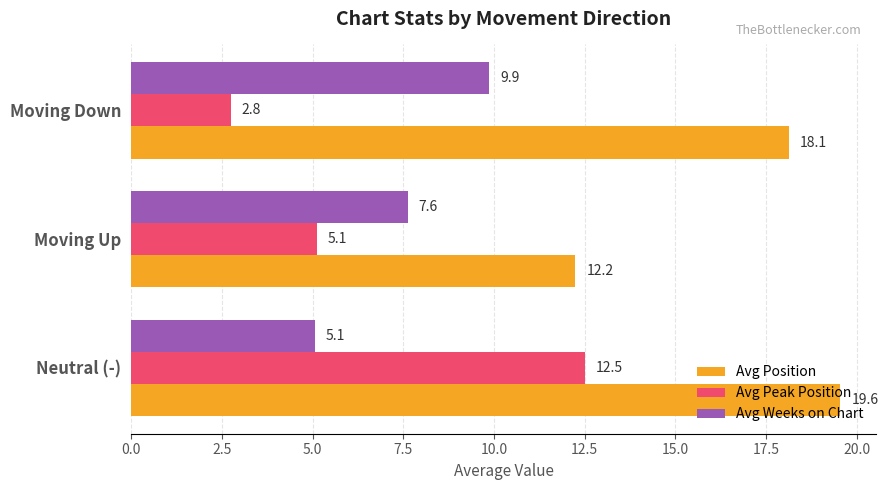

Where is Avg Weeks on Chart nearest to the value 7?

Moving Up